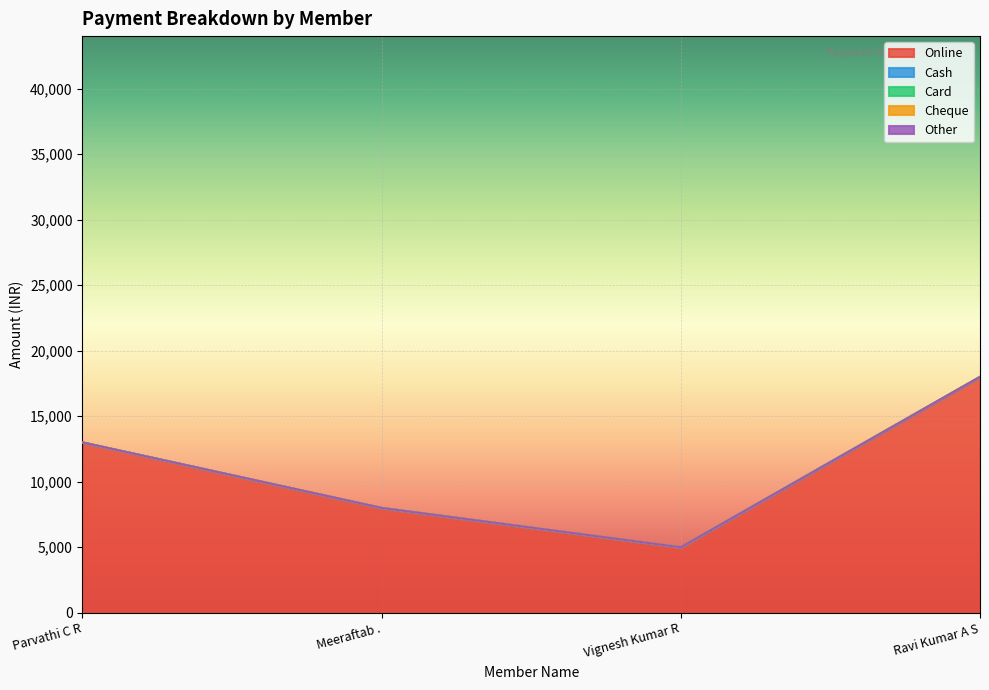

List the labels in order of Card value, largest first.

Parvathi C R, Meeraftab ., Vignesh Kumar R, Ravi Kumar A S